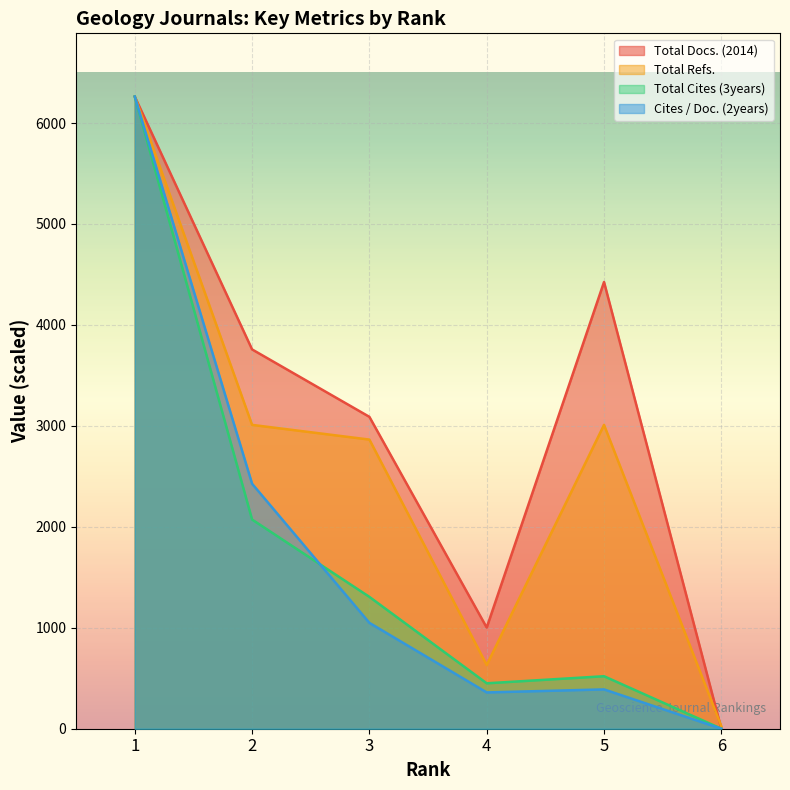

Where do Total Refs. and Total Docs. (2014) first cross each other?

5 and 6